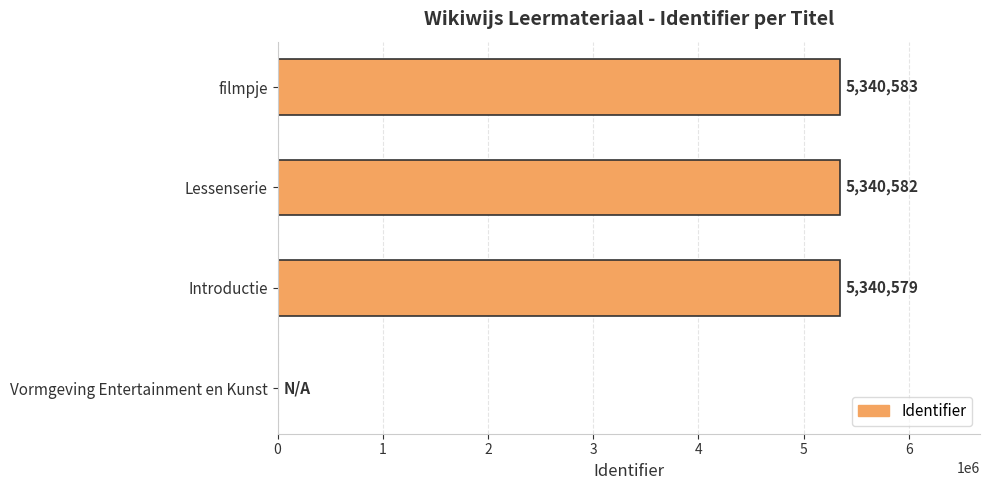

At which label is the value closest to 2670291?

Introductie